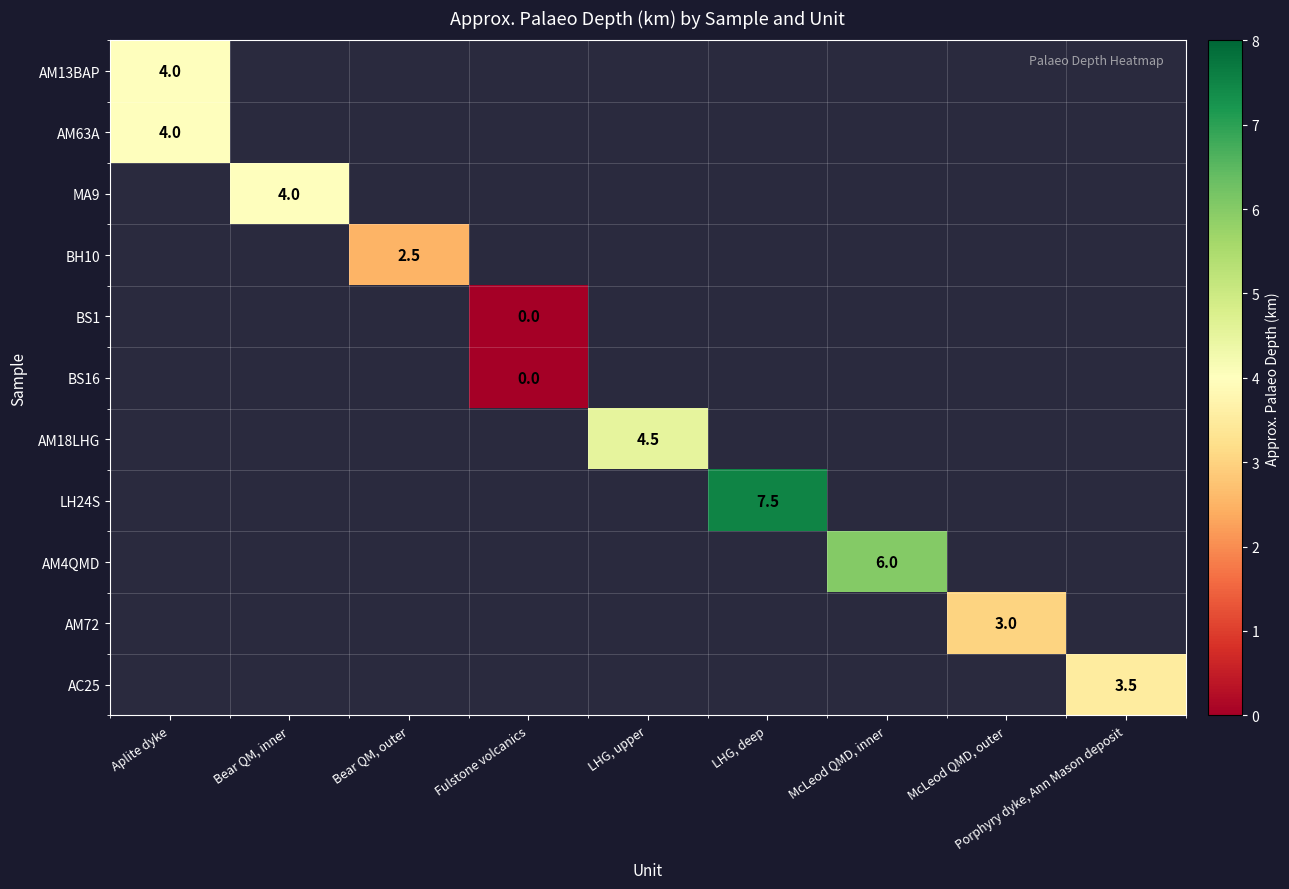

Is it true that AM18LHG equals 6.2 at LHG, upper?

False